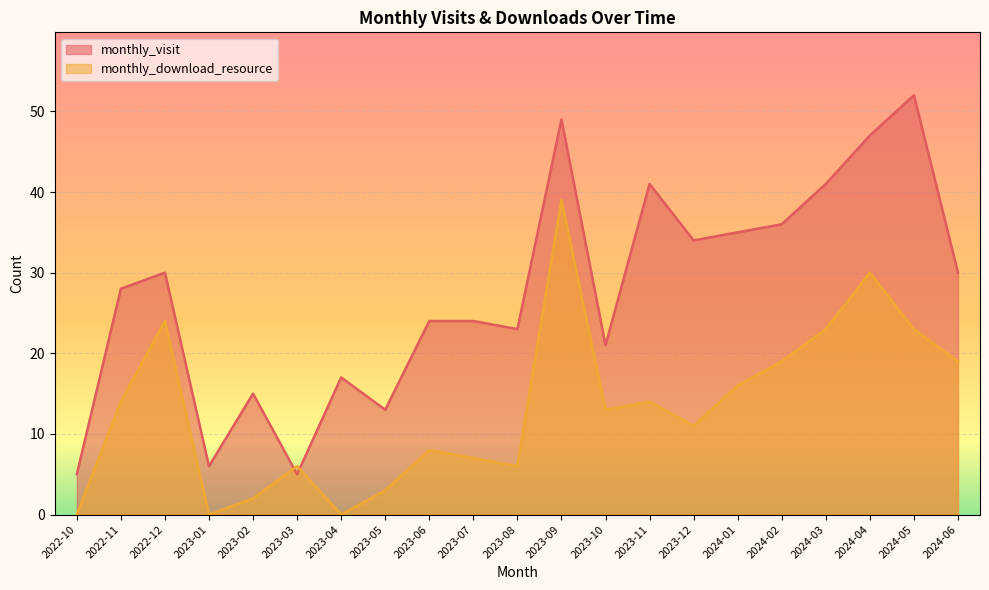

Rank the series at 2022-12 from lowest to highest value.

monthly_download_resource, monthly_visit